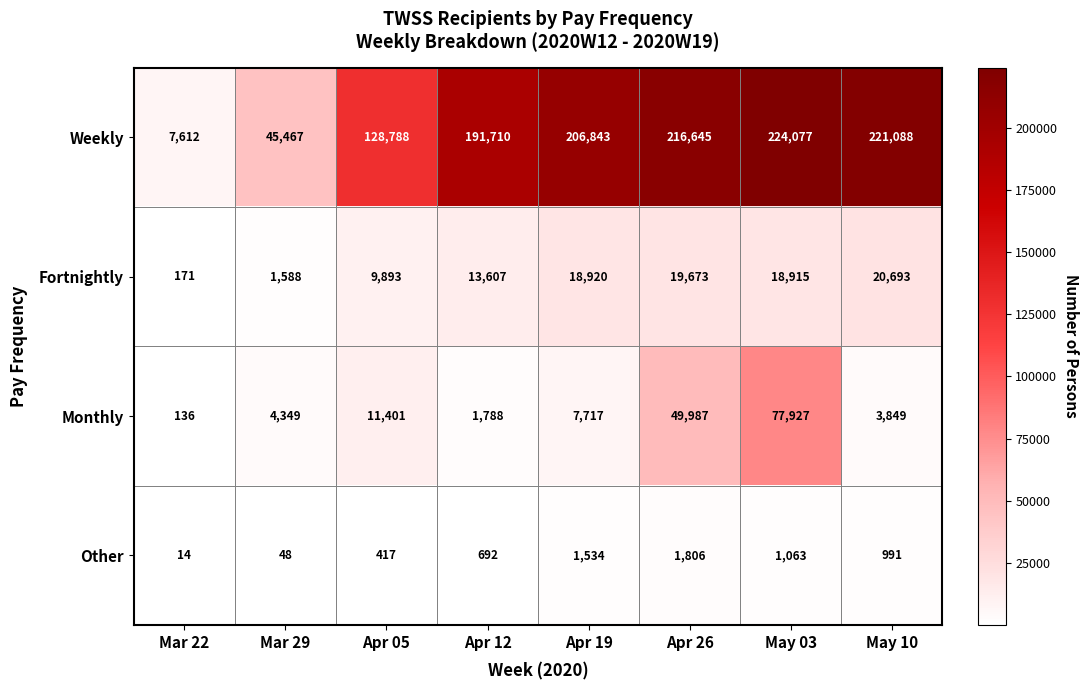

What is the difference between the second highest and minimum values in the Weekly series?

213476